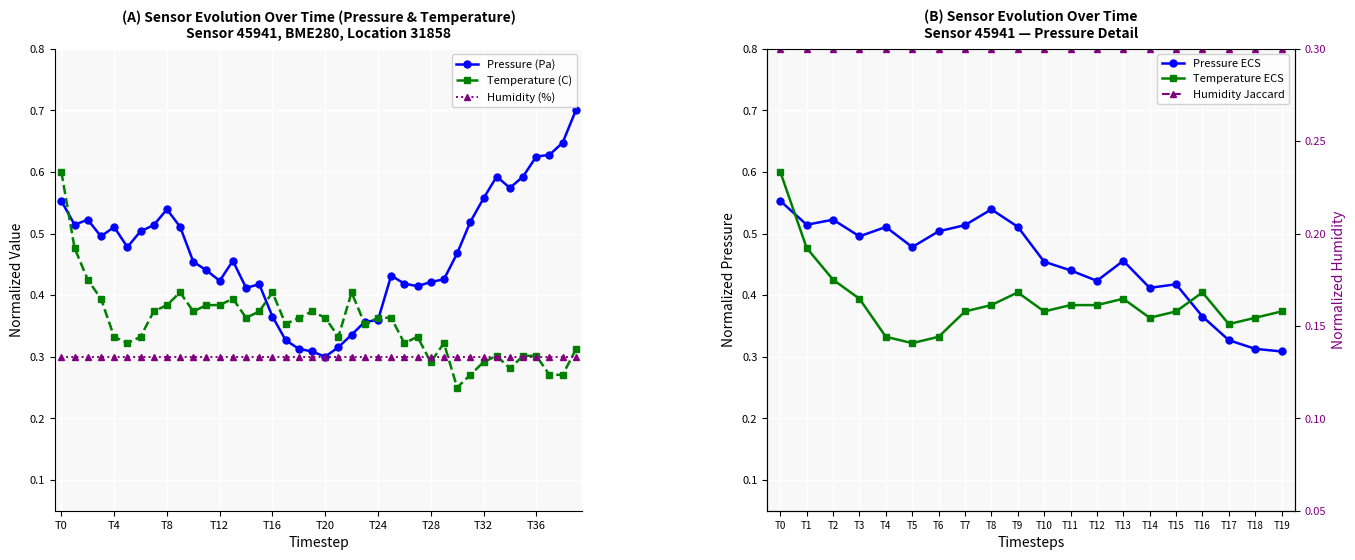

True or false: Pressure (Pa) has more than 1 interior local peaks.

True